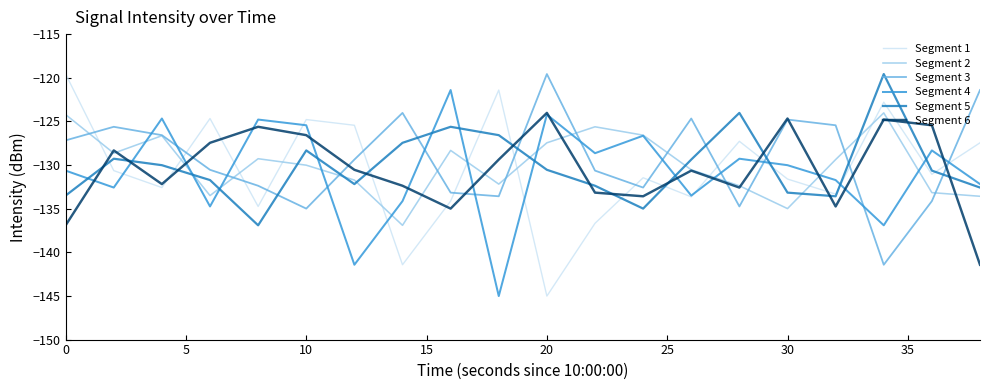

Which series ends up on top after the final intersection of Segment 2 and Segment 1?

Segment 1